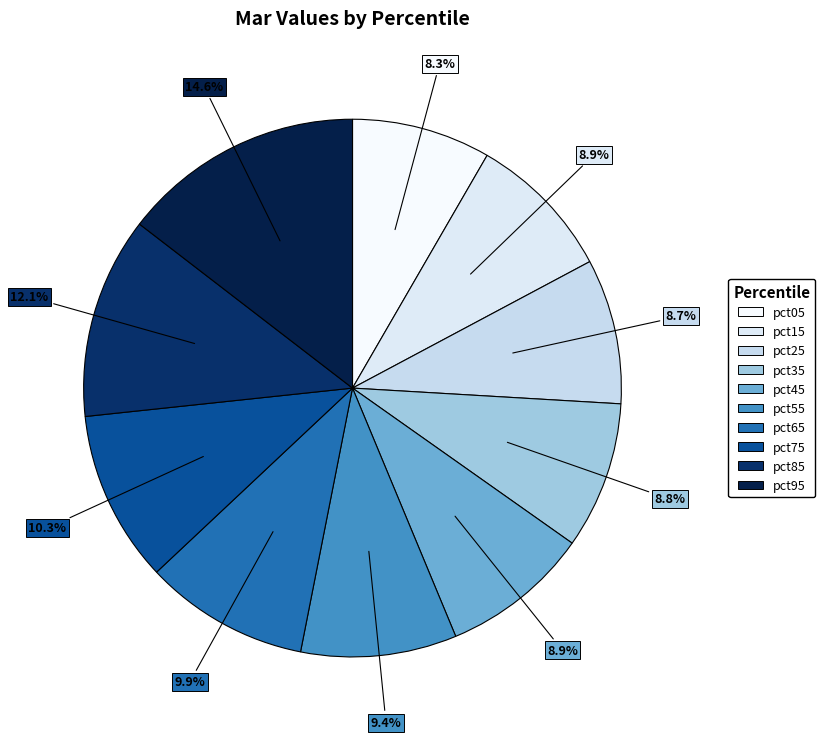

Which category has the biggest portion of the pie?

pct95